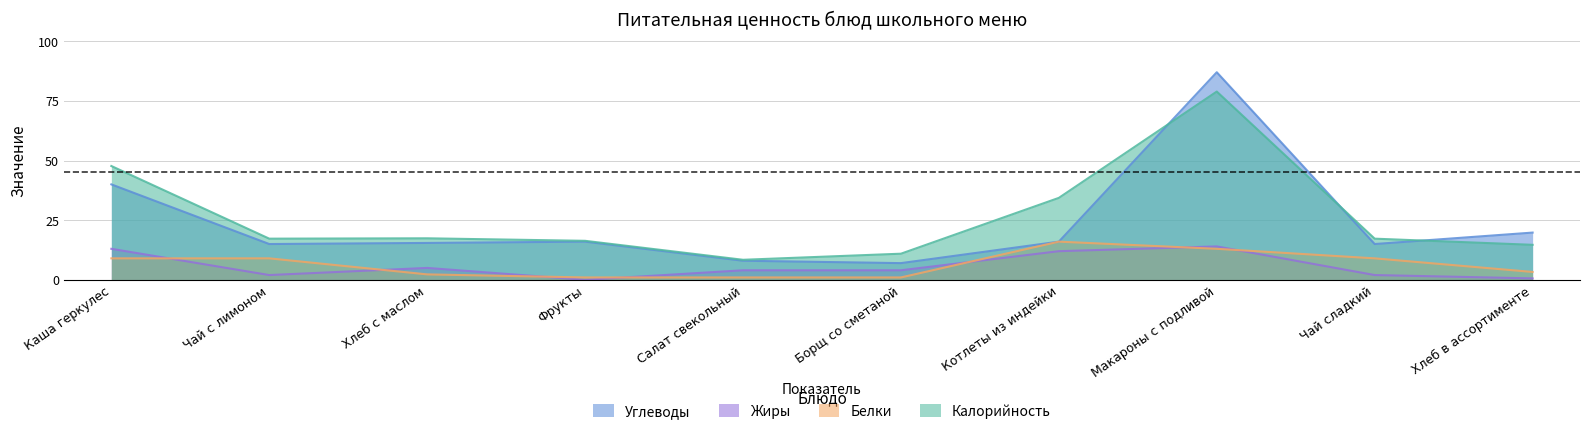

True or false: Белки and Калорийность intersect in this chart.

False